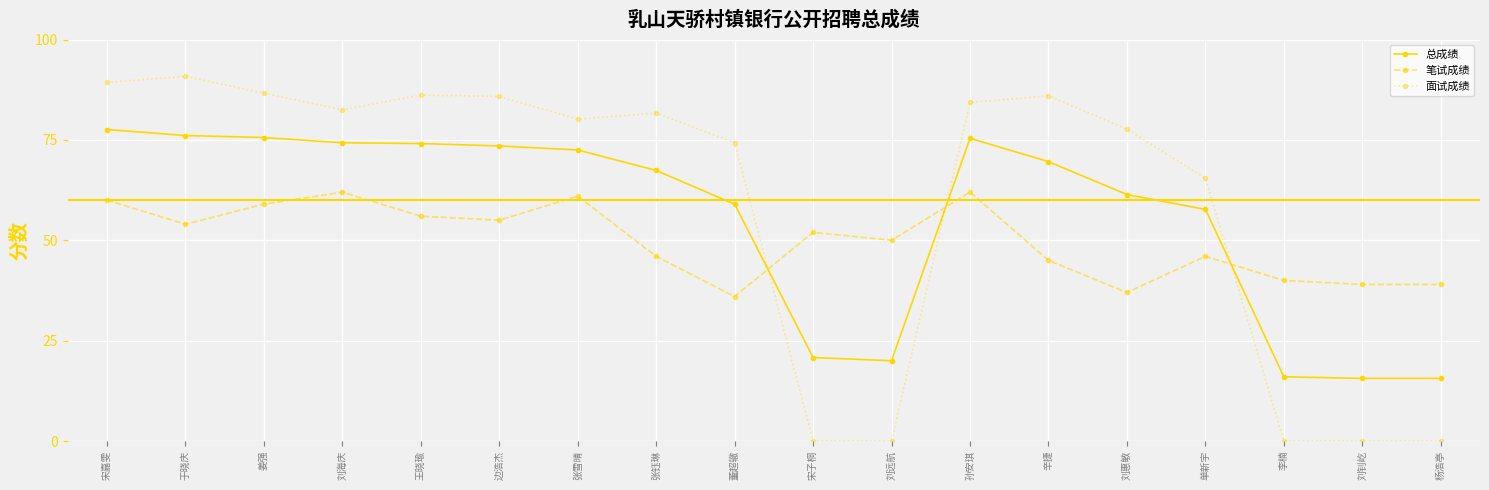

What is the highest value of the 笔试成绩 series?

62.0